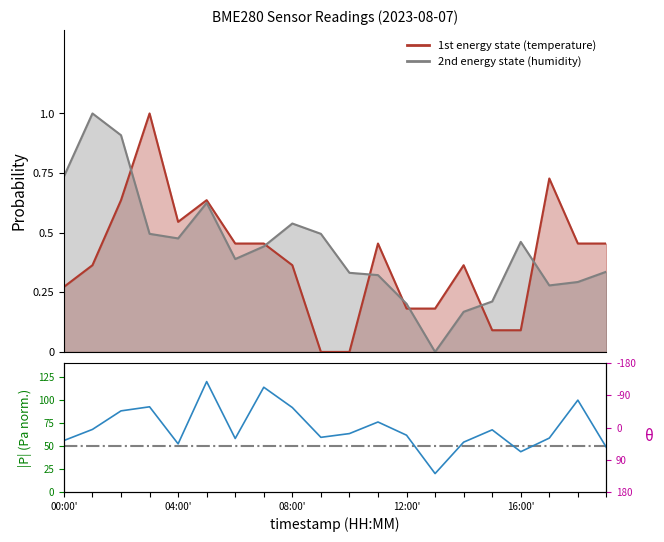

What is the sum of all values?

1393.7